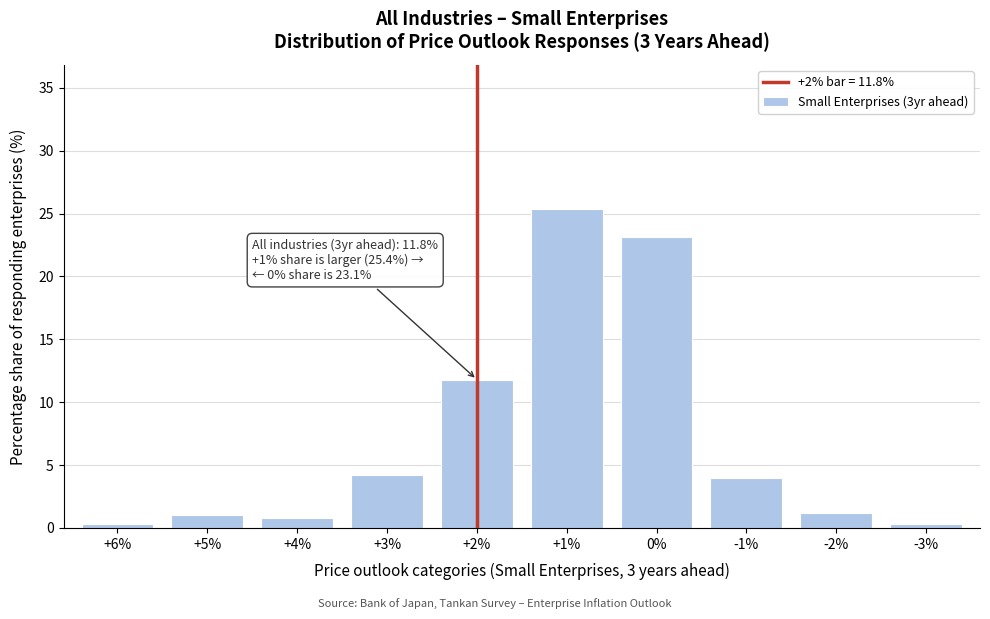

Reading left to right, transcribe all the data shown in this chart.

0.3	1.0	0.8	4.2	11.8	25.4	23.1	4.0	1.2	0.3